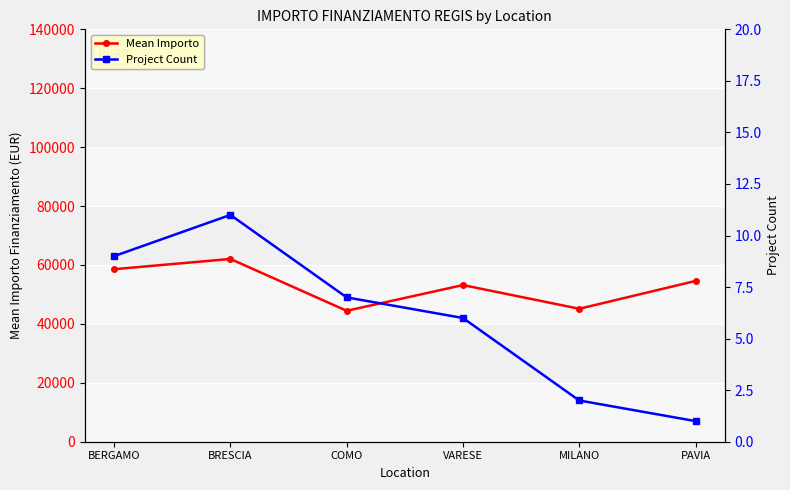

Which category has the lowest value in the Mean Importo series?

COMO